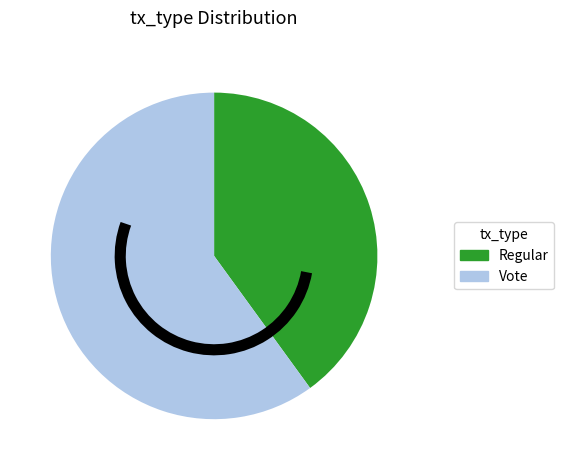

What is the ratio of the value at Regular to the value at Vote?

0.7